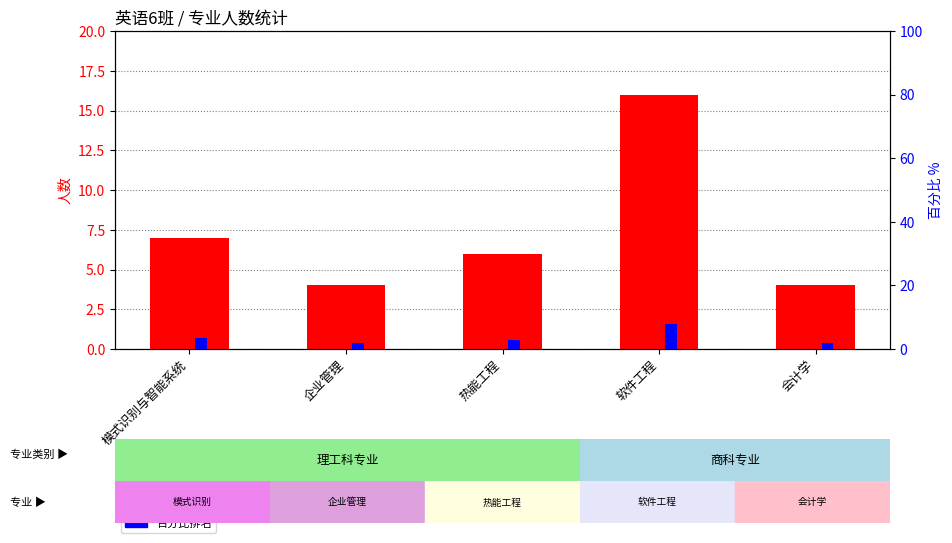

Which category has the highest value across all series?

软件工程